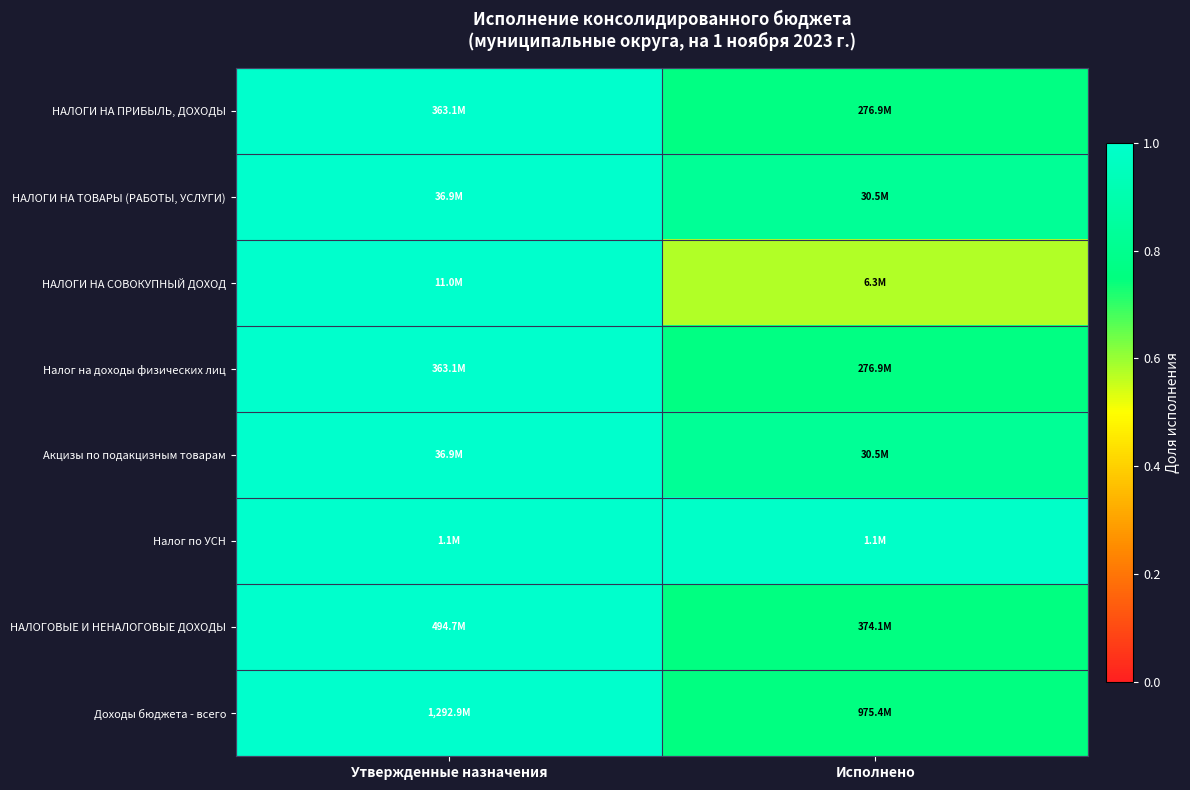

Reading left to right, transcribe all the data shown in this chart.

НАЛОГИ НА ПРИБЫЛЬ, ДОХОДЫ: Утвержденные назначения=1.0	Исполнено=0.8
НАЛОГИ НА ТОВАРЫ (РАБОТЫ, УСЛУГИ): Утвержденные назначения=1.0	Исполнено=0.8
НАЛОГИ НА СОВОКУПНЫЙ ДОХОД: Утвержденные назначения=1.0	Исполнено=0.6
Налог на доходы физических лиц: Утвержденные назначения=1.0	Исполнено=0.8
Акцизы по подакцизным товарам: Утвержденные назначения=1.0	Исполнено=0.8
Налог по УСН: Утвержденные назначения=1.0	Исполнено=1.0
НАЛОГОВЫЕ И НЕНАЛОГОВЫЕ ДОХОДЫ: Утвержденные назначения=1.0	Исполнено=0.8
Доходы бюджета - всего: Утвержденные назначения=1.0	Исполнено=0.8